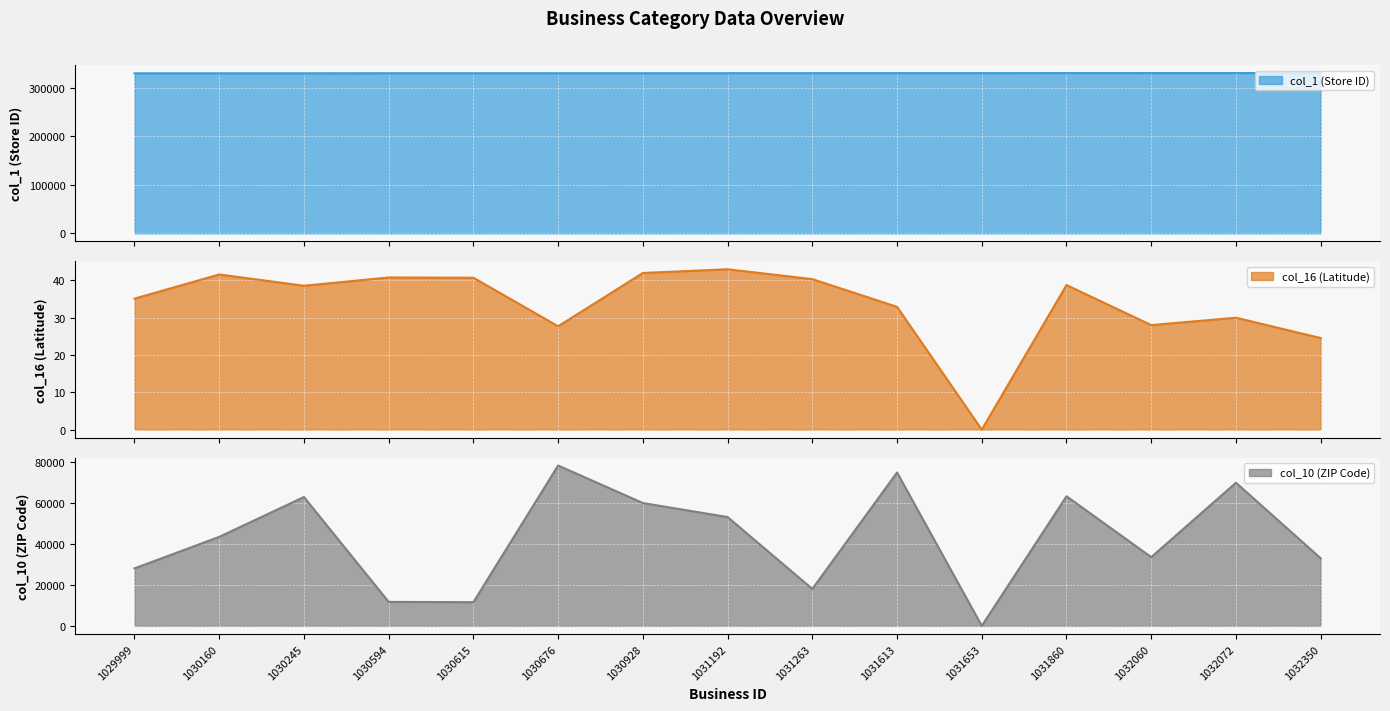

What is the average value of the col_16 series?

33.6